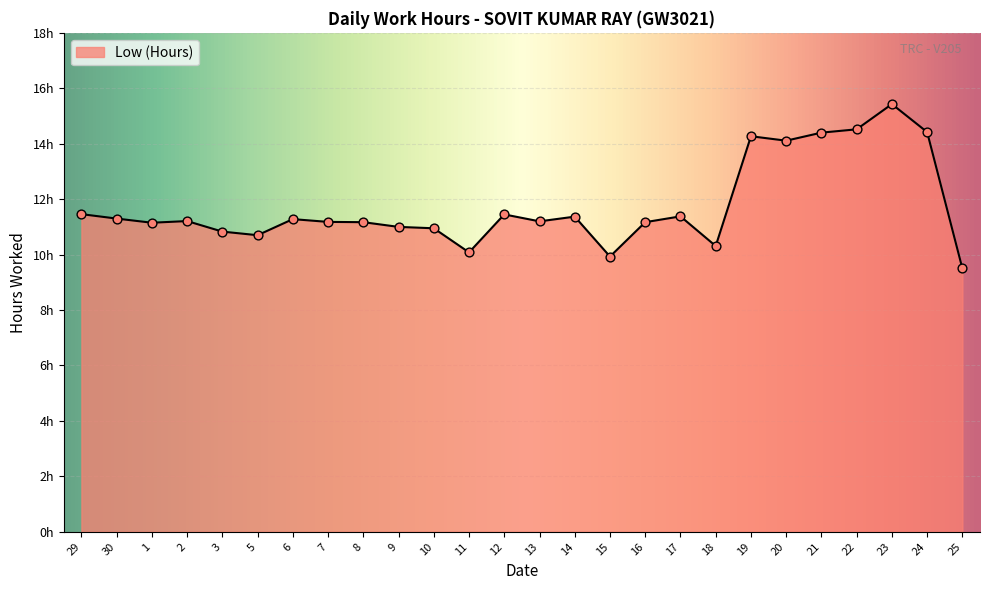

What is the ratio of the value at 13 to the value at 18?

1.1